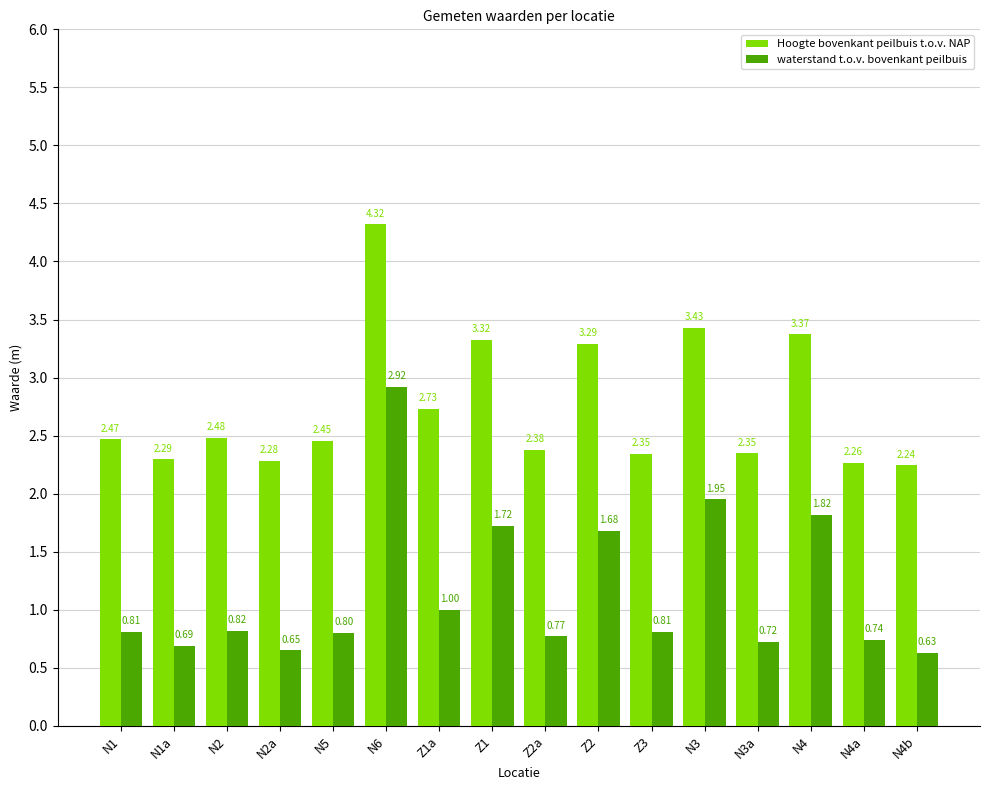

Which series has the largest range (max minus min)?

waterstand t.o.v. bovenkant peilbuis